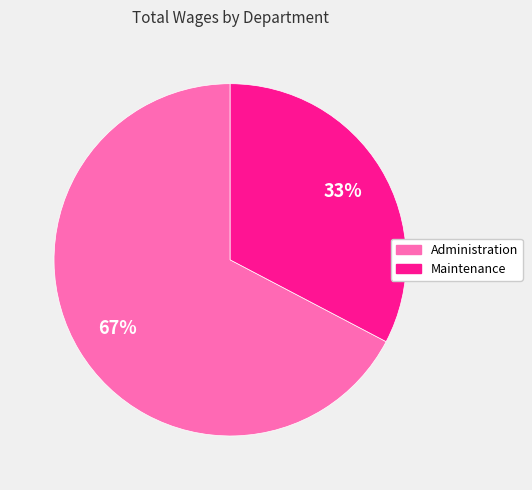

Is there any slice that represents more than half of the pie?

Yes